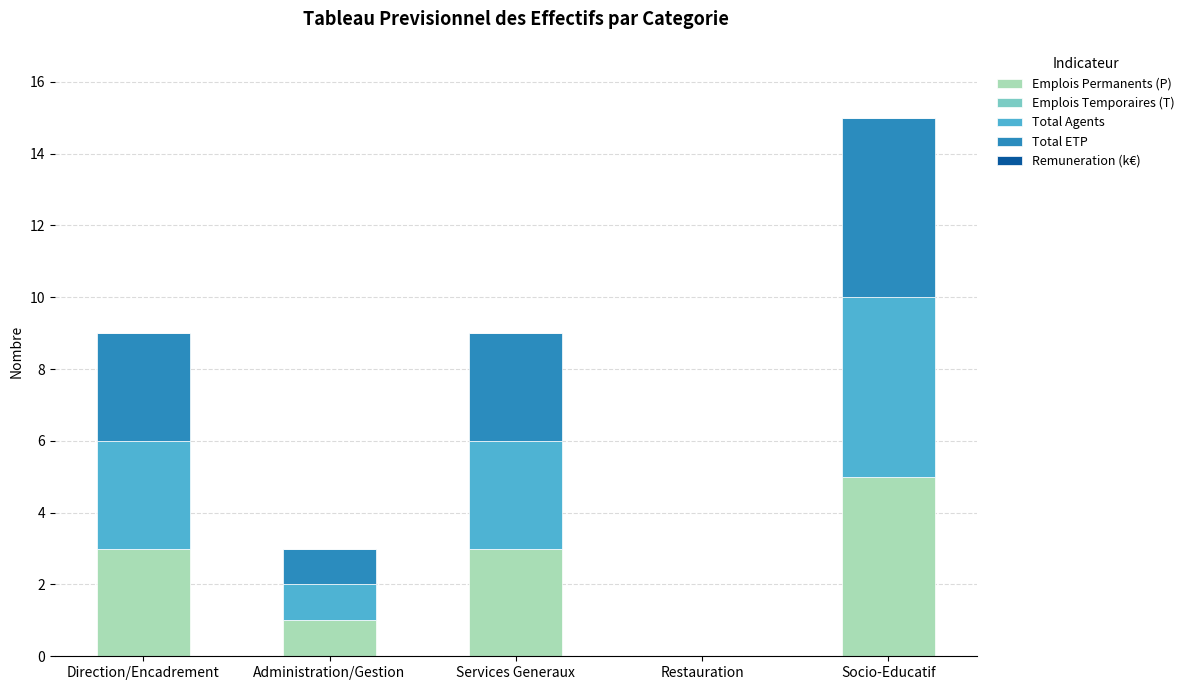

At which label does Emplois Permanents (P) reach its peak?

Socio-Educatif